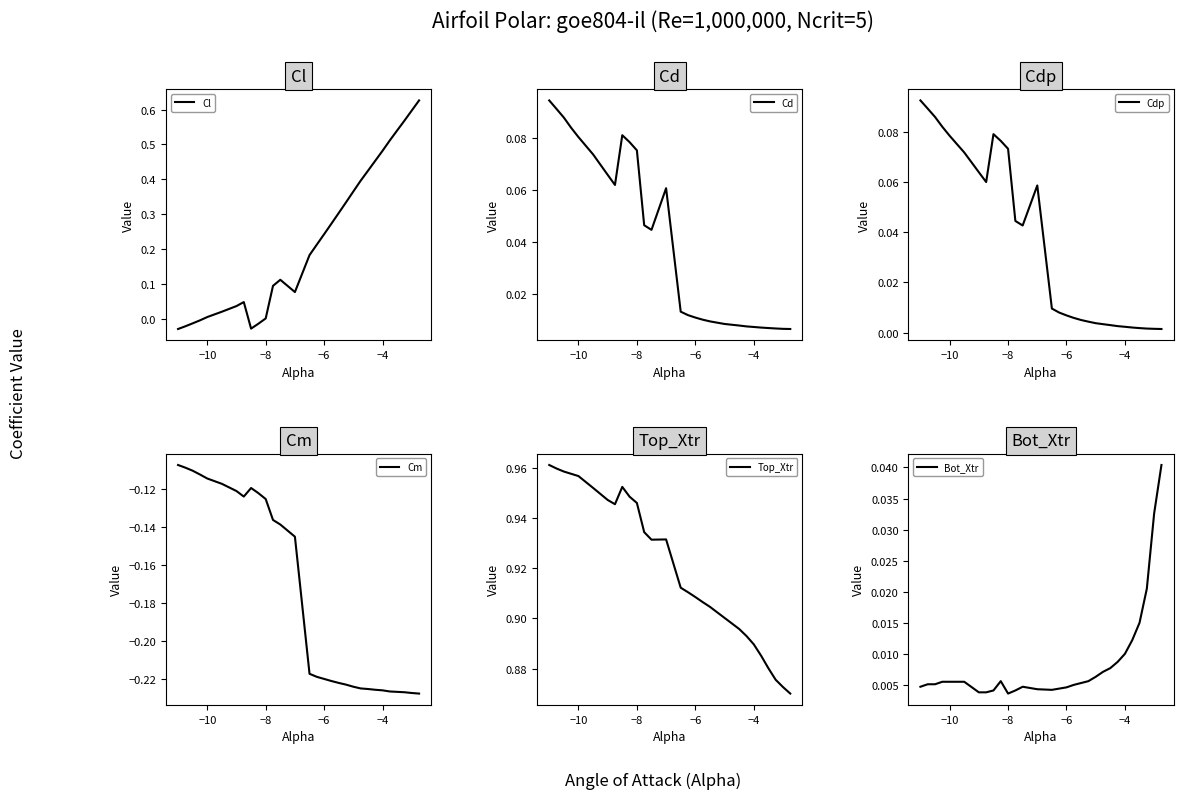

After their last crossing, which series has the higher values: Cd or Bot_Xtr?

Bot_Xtr